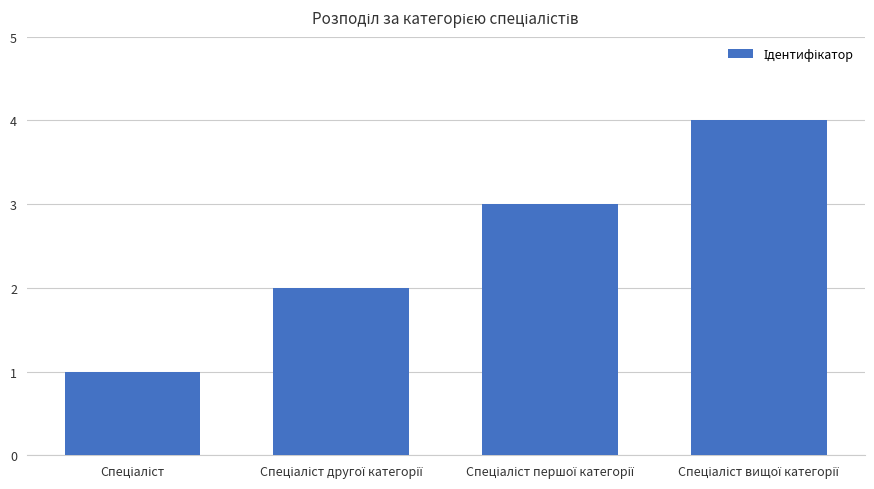

What is the maximum value shown in the chart?

4